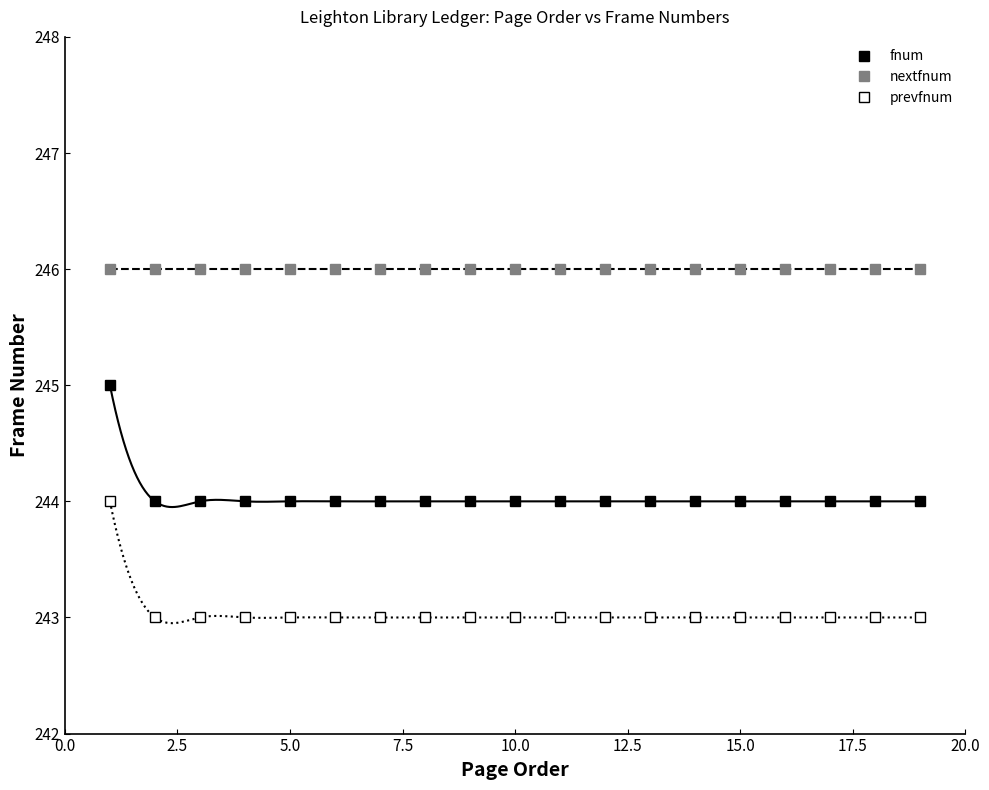

What is the lowest value of the prevfnum series?

243